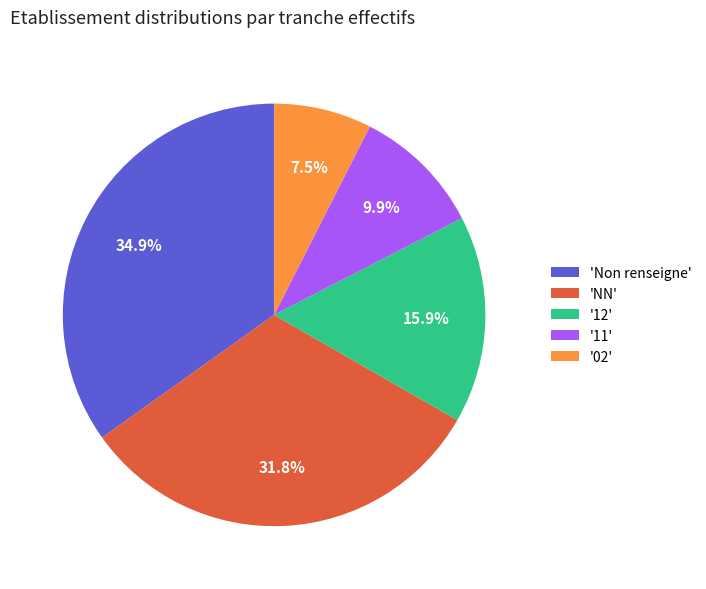

Combined, do '02' and '11' account for over 50%?

No